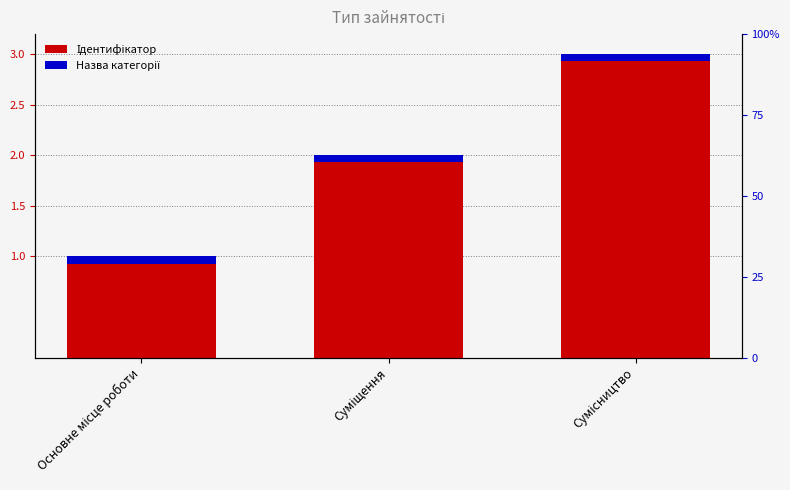

What is the label of the 3rd bar from the right?

Основне місце роботи